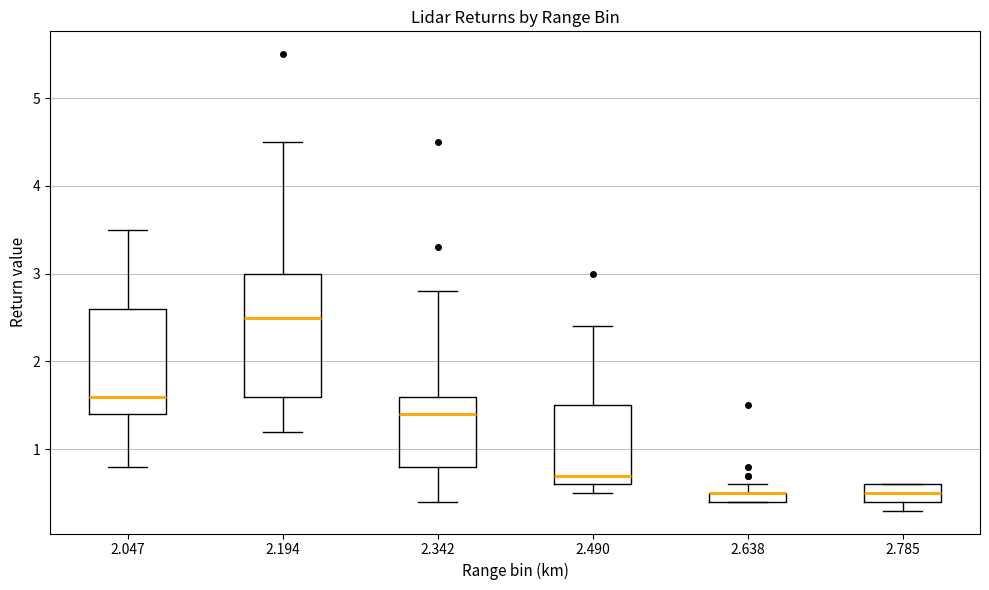

Where is the upper edge of the box at x = 2.785 on the y-axis? The values are not printed on the chart, so give them approximately, as read against the axis.

0.6